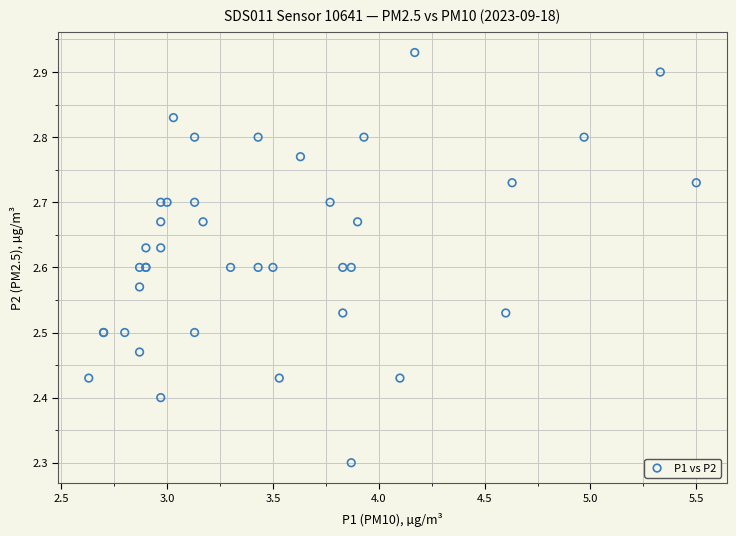

What Y value in the scatter plot is closest to 2?

2.3